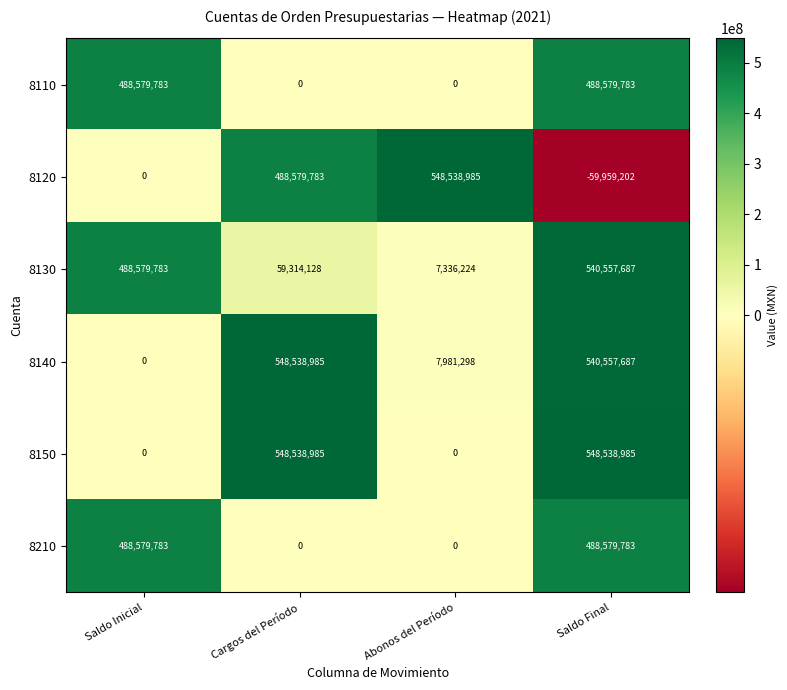

Reading left to right, extract all data points from this chart.

8110: 488579783	0	0	488579783
8120: 0	488579783	548538985	-59959202
8130: 488579783	59314128	7336224	540557687
8140: 0	548538985	7981298	540557687
8150: 0	548538985	0	548538985
8210: 488579783	0	0	488579783